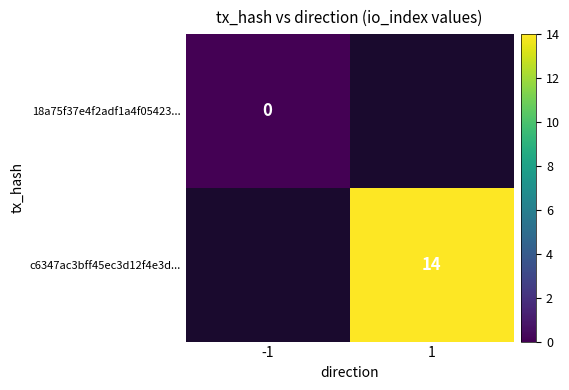

Rank the categories by 18a75f37e4f2adf1a4f05423... value from lowest to highest.

-1, 1